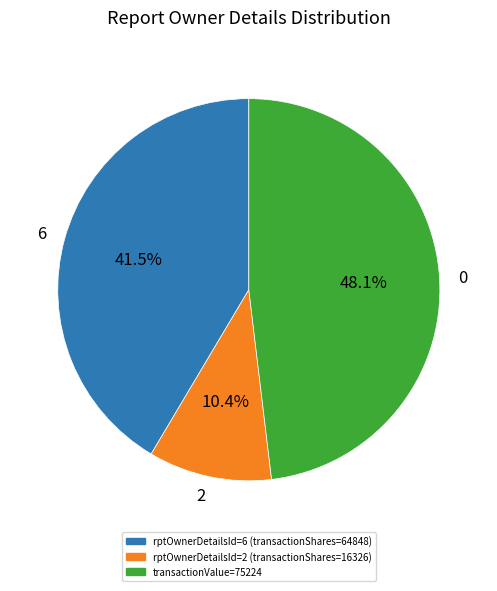

Rank the categories by value from lowest to highest.

2, 6, 0